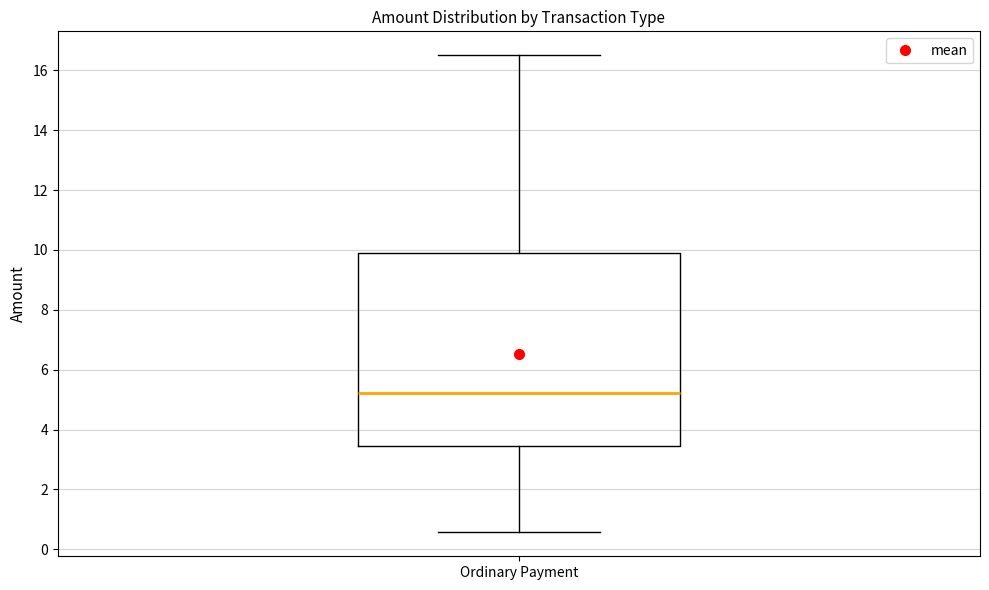

Transcribe this box plot: give where the median line is, the range the box spans, and where the two whiskers end, as read against the y-axis. The values are not printed on the chart, so give them approximately, as read against the axis.

median 5.2, box 3.4 to 9.8, whiskers 0.6 to 16.6